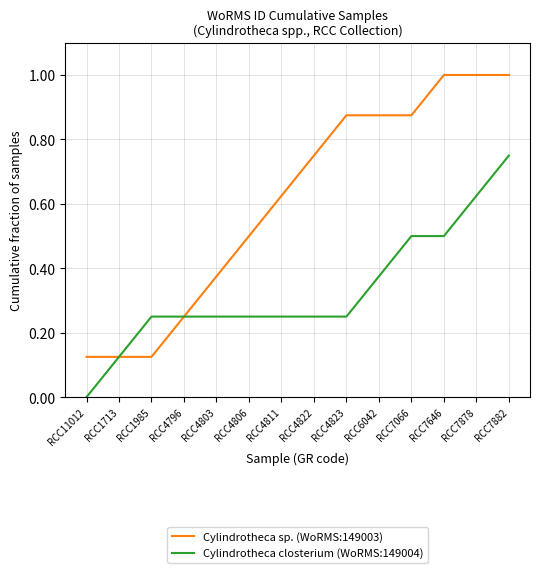

How many values in the Cylindrotheca closterium (WoRMS:149004) series exceed 0?

13